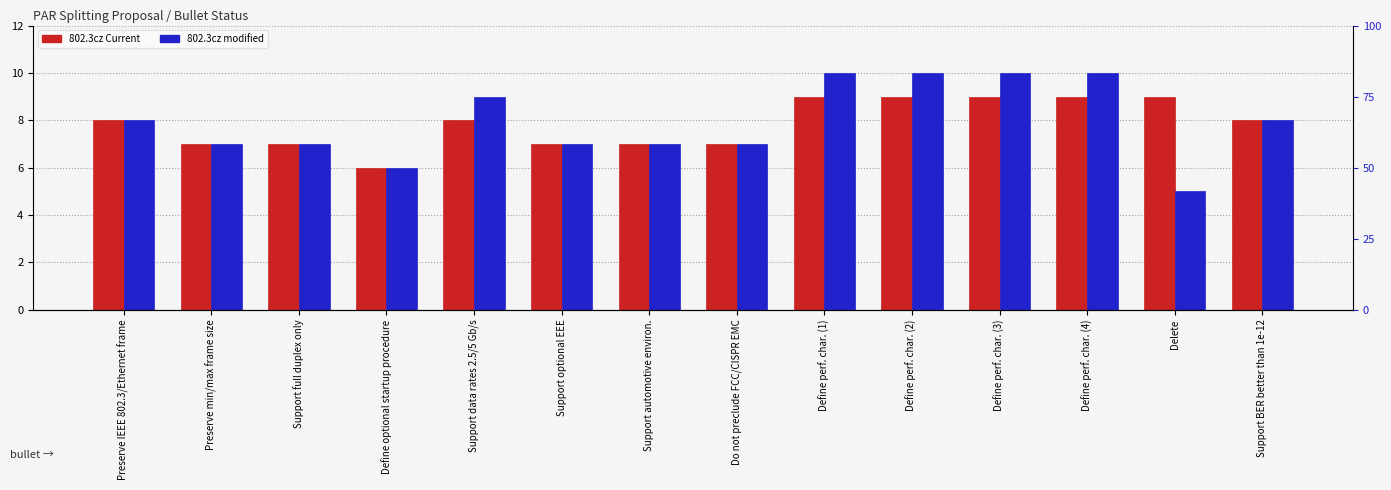

At Do not preclude FCC/CISPR EMC, list the series in order from largest to smallest.

802.3cz Current, 802.3cz modified